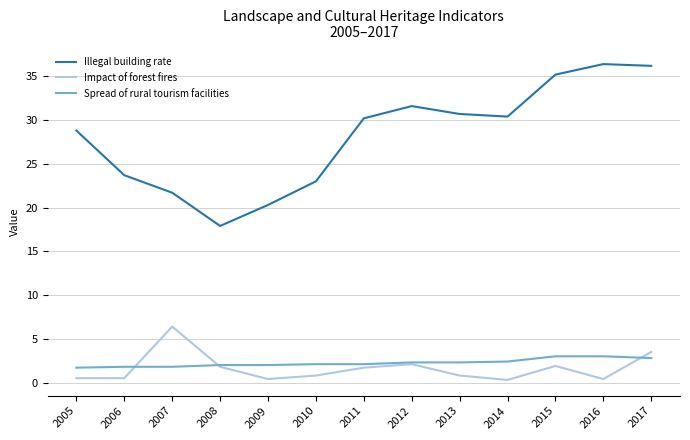

What is the spread (max minus min) of values at 2014?

30.1